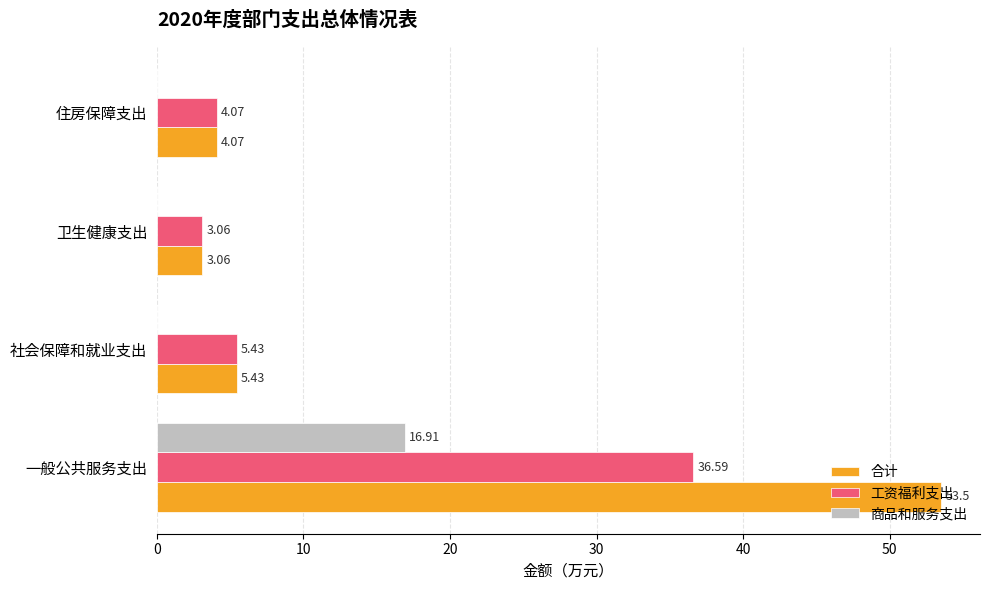

What is the sum of the 商品和服务支出 values at 一般公共服务支出 and 住房保障支出?

16.9